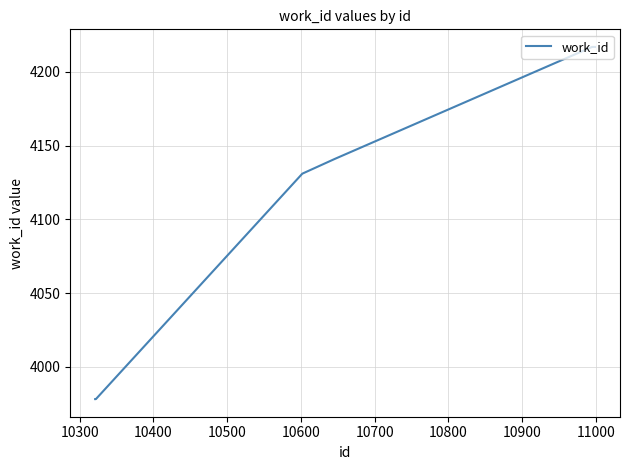

What is the average value?

4126